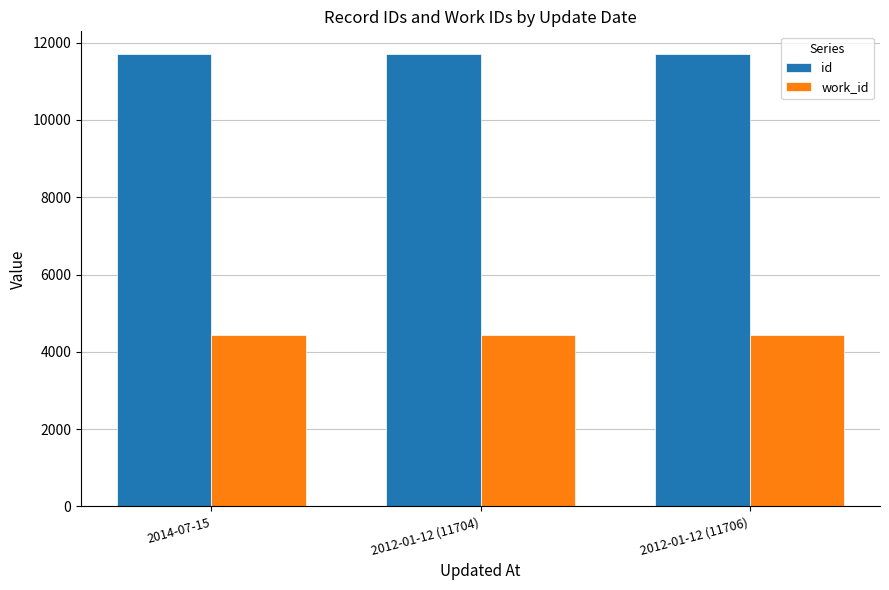

What is the difference between the highest and lowest values at 2012-01-12 (11706)?

7262